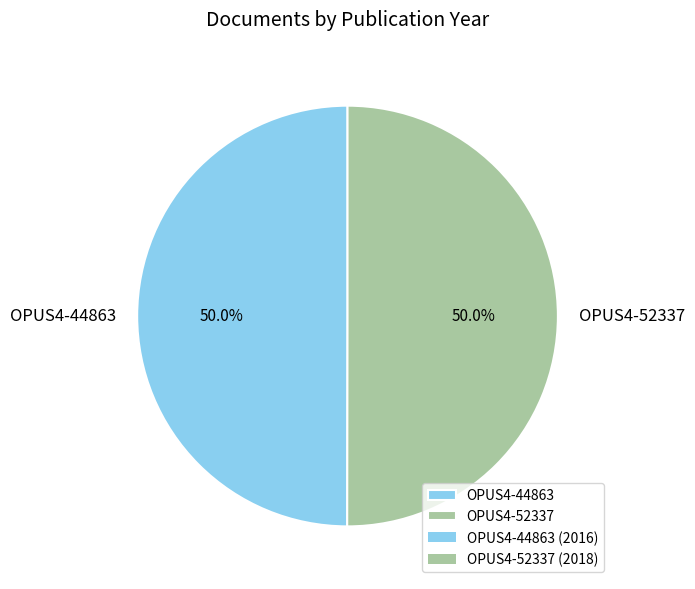

What percentage do OPUS4-52337 and OPUS4-44863 together represent?

100.0%